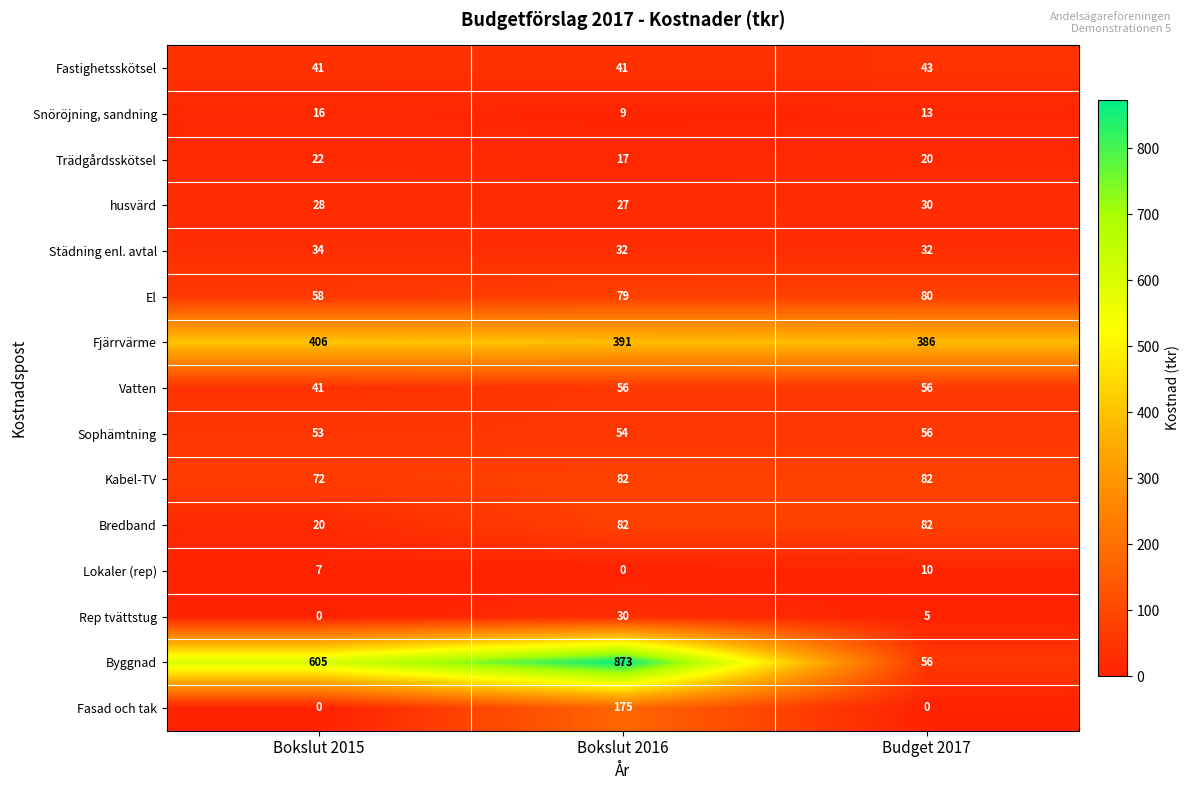

Which series has the widest spread of values?

Byggnad